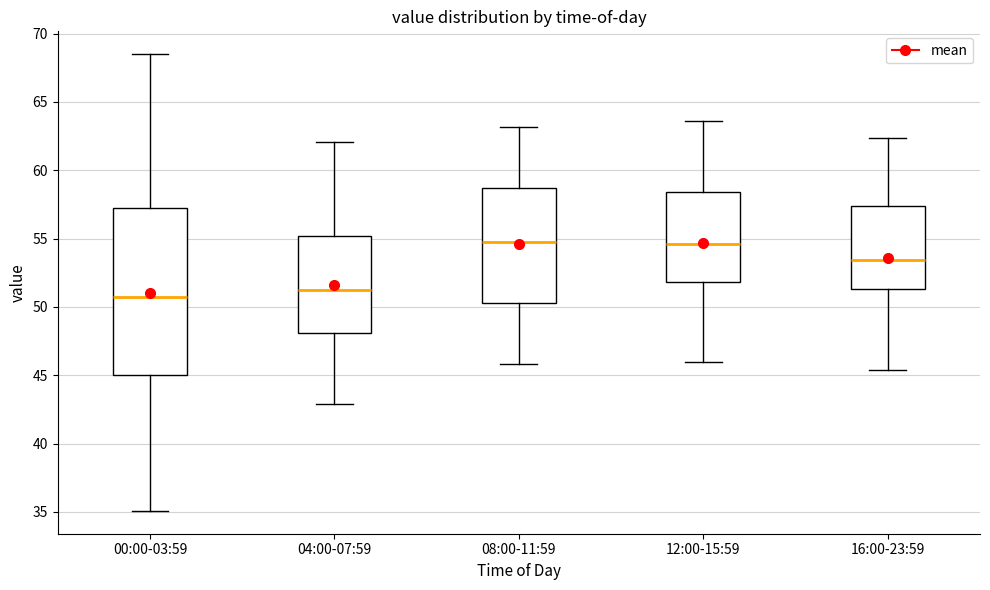

Comparing the boxes themselves (not the whiskers), which one is the tallest?

00:00-03:59